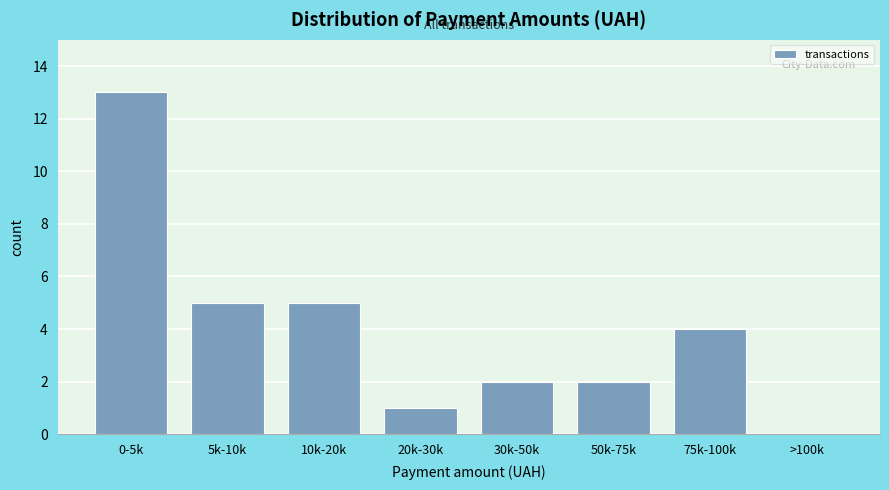

Reading right to left, transcribe all the data shown in this chart.

>100k=0	75k-100k=4	50k-75k=2	30k-50k=2	20k-30k=1	10k-20k=5	5k-10k=5	0-5k=13